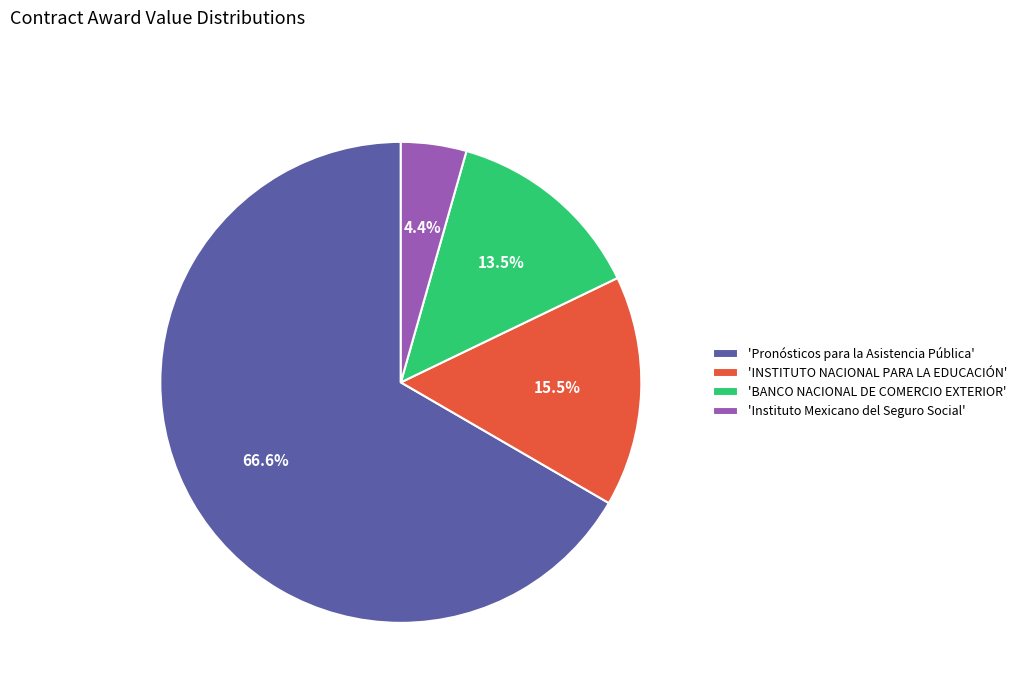

Do 'Pronósticos para la Asistencia Pública' and 'Instituto Mexicano del Seguro Social' together represent more than half of the pie?

Yes